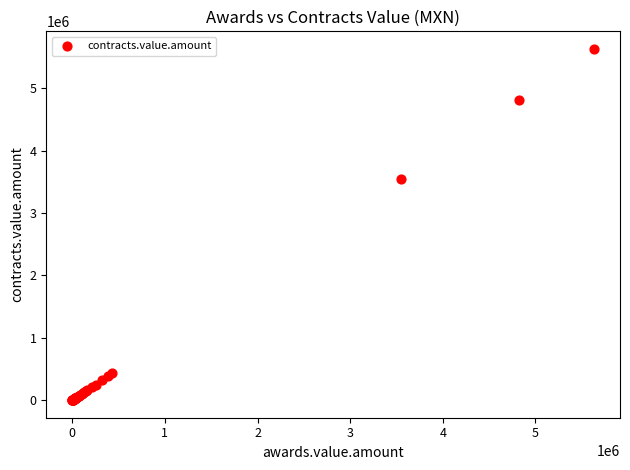

What Y value in the scatter plot is closest to 2815968?

3547697.5